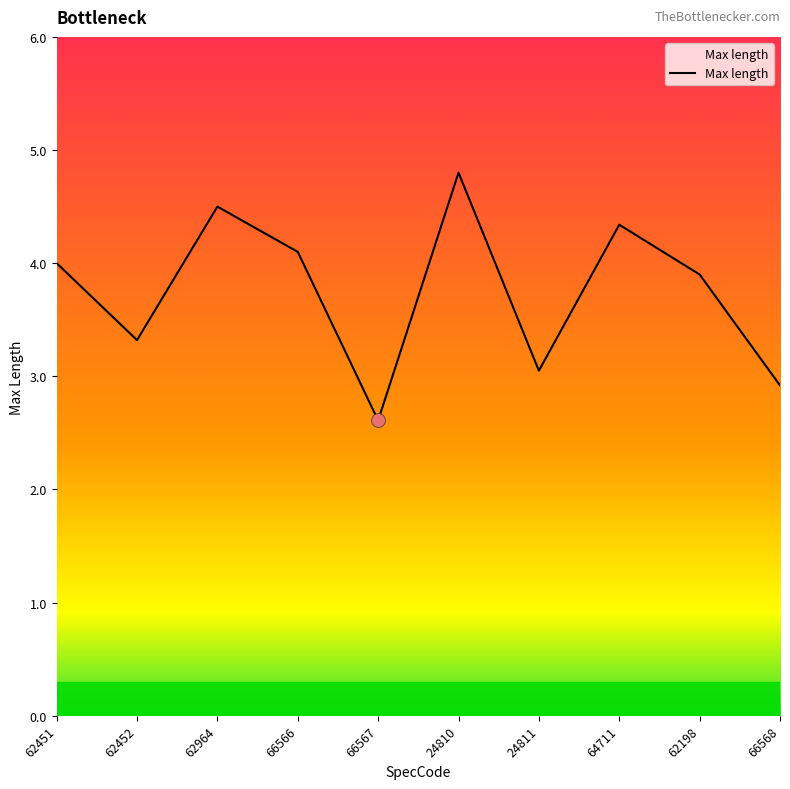

What position from the left is 62452?

2